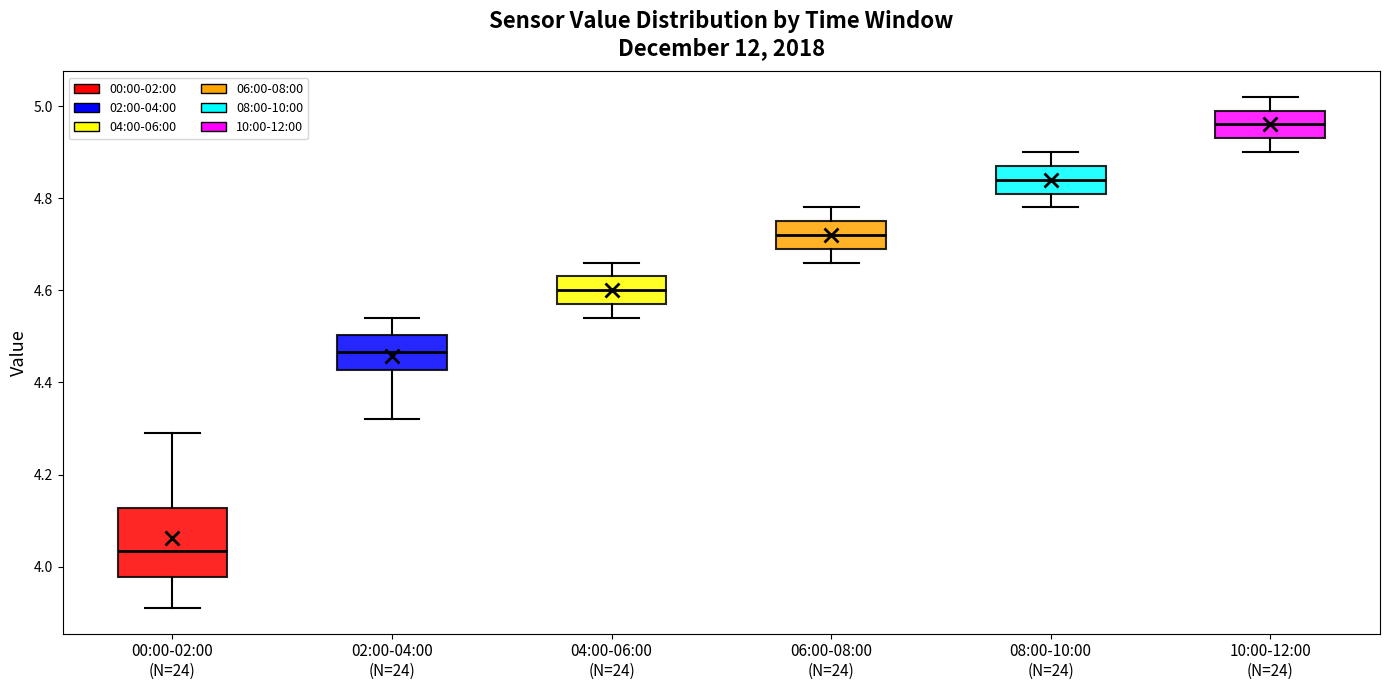

Which box is the tallest, from its lower edge to its upper edge?

00:00-02:00 (N=24)